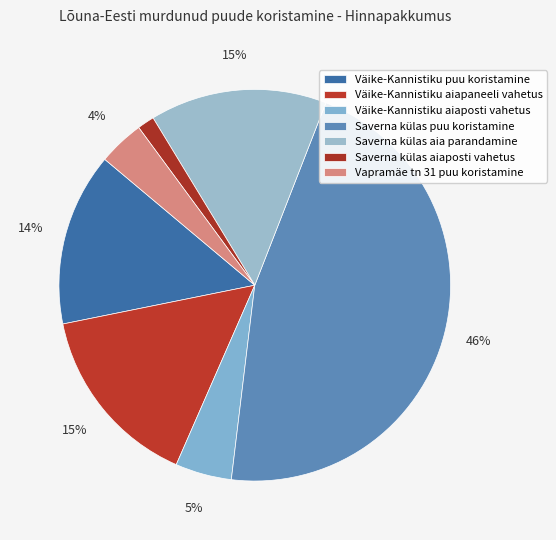

Count the number of slices in the pie.

7